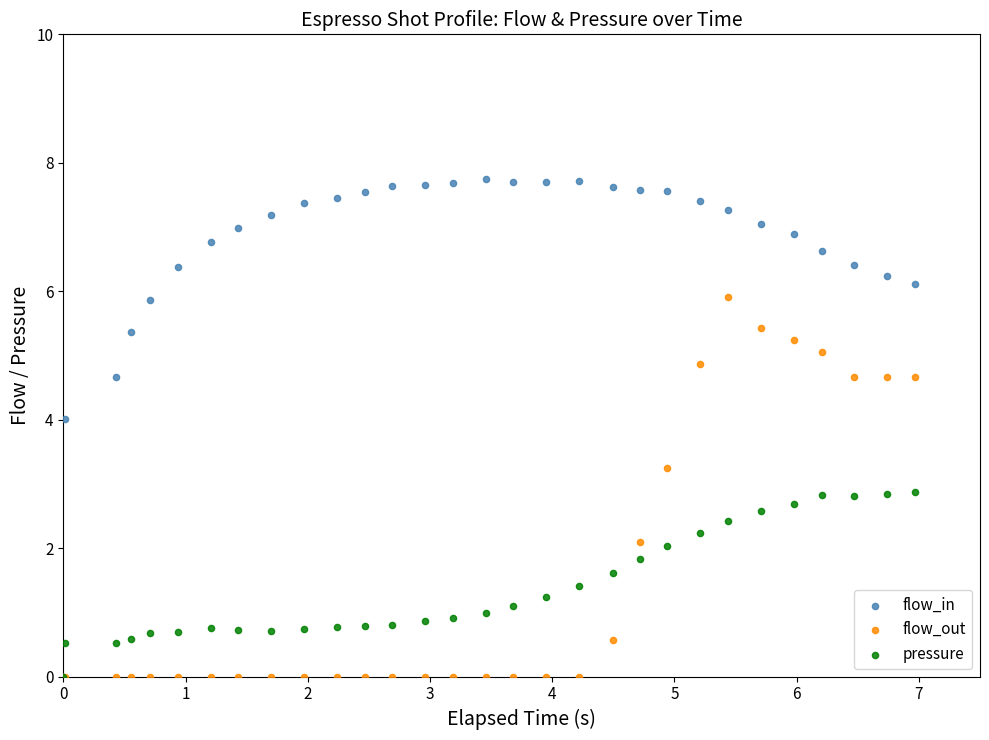

Which series contains the highest Y value?

flow_in